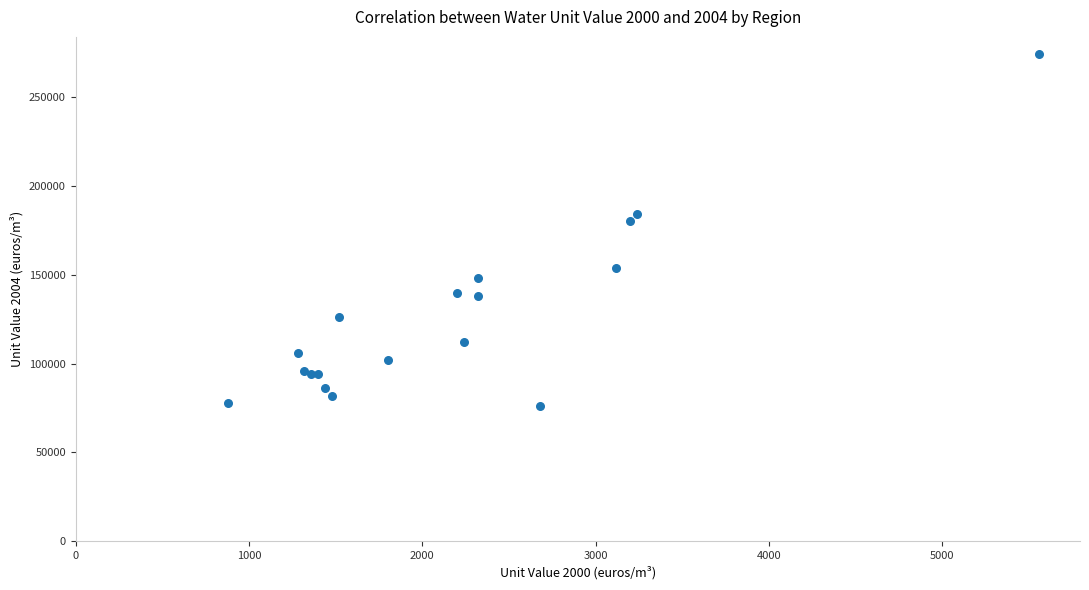

What Y value in the scatter plot is closest to 175000?

180000.0